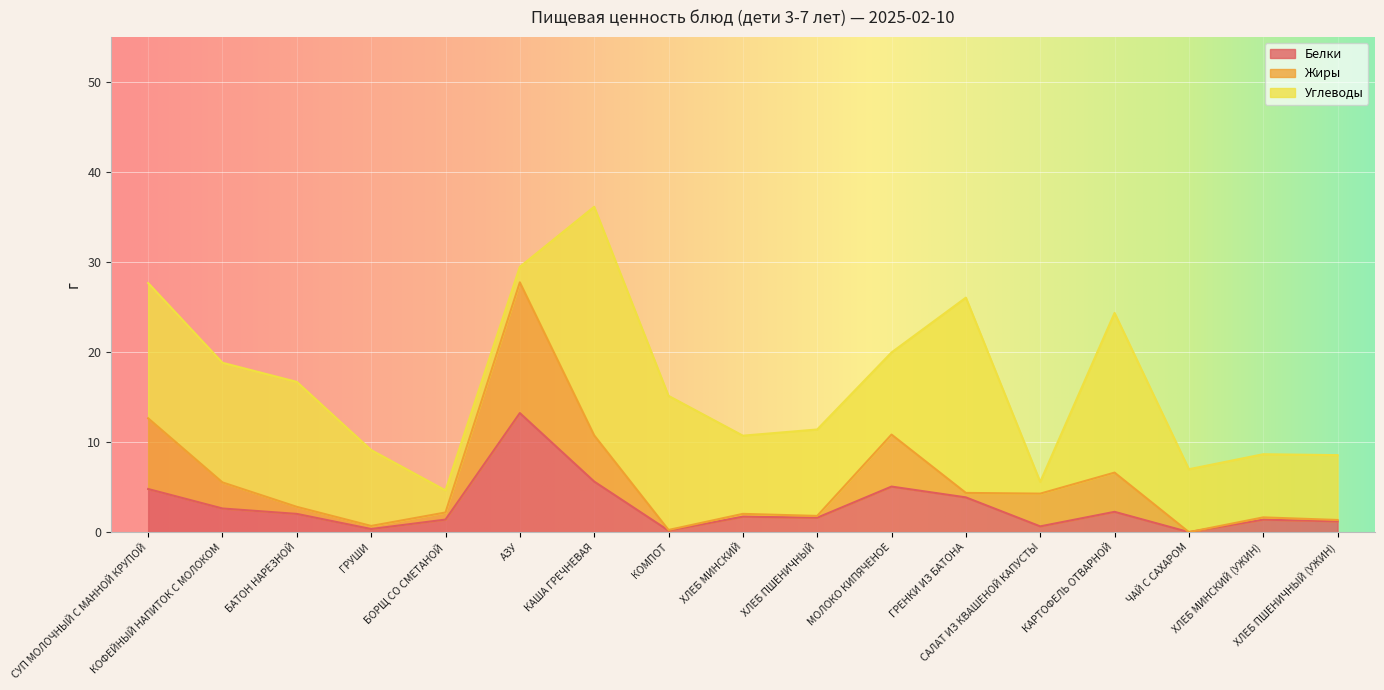

How many interior local valleys does the Белки series have?

5